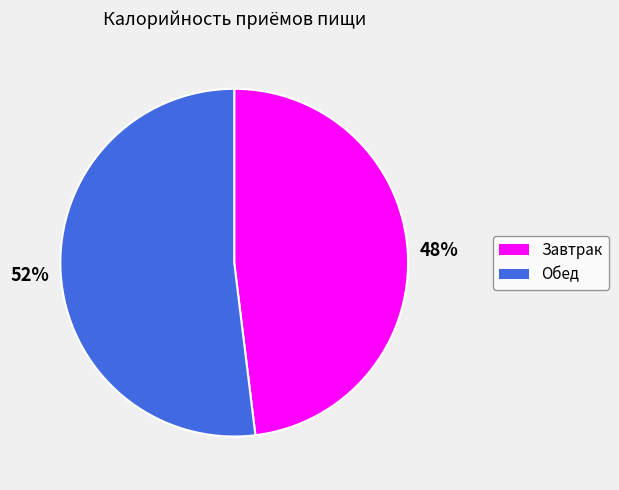

To the nearest percent, what is the difference between the largest and smallest slice percentages?

4%